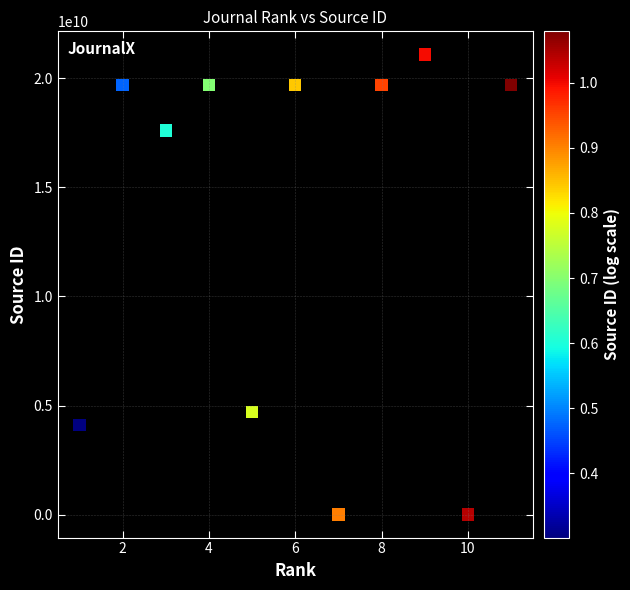

What Y value in the scatter plot is closest to 10550400720?

4700152233